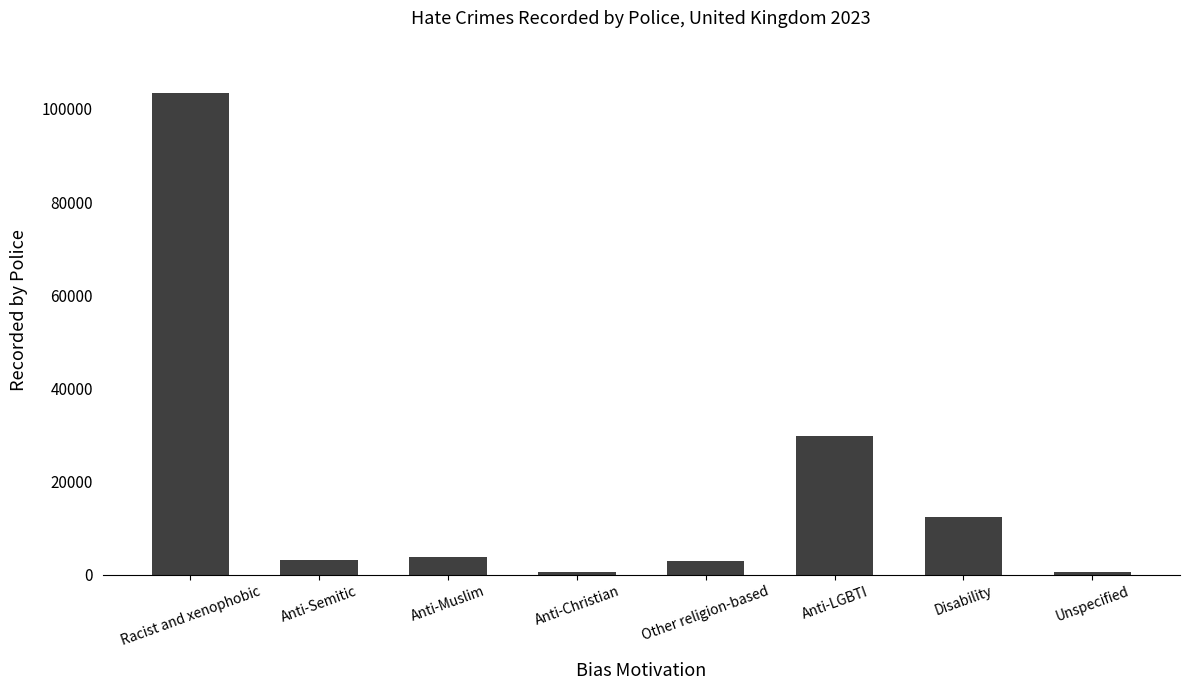

What is the average value?

19641